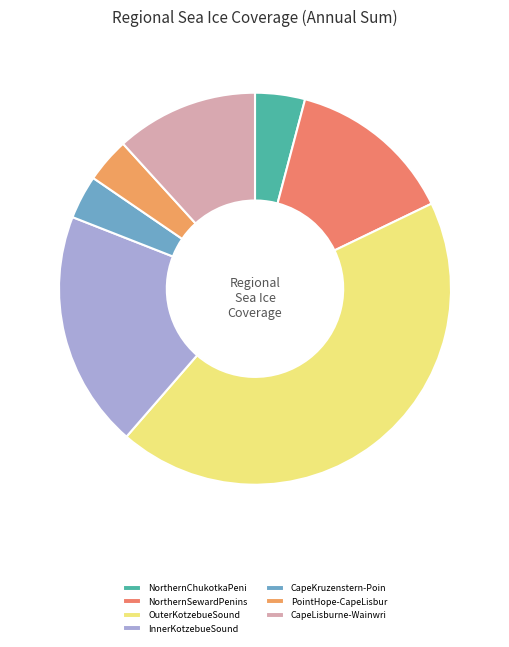

To the nearest percent, what is the average slice percentage?

14%